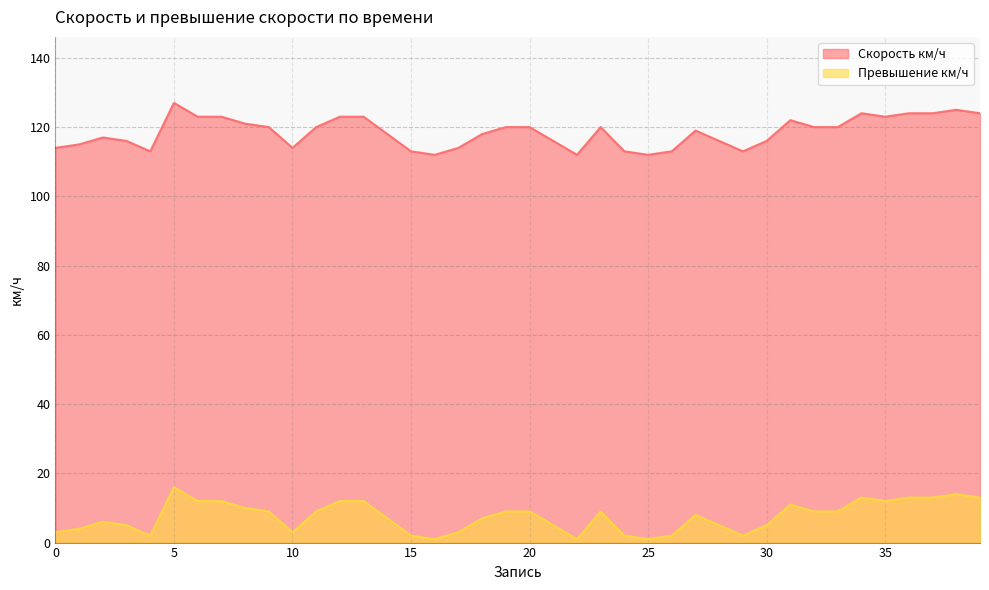

How many values in the Скорость км/ч series exceed 120?

13